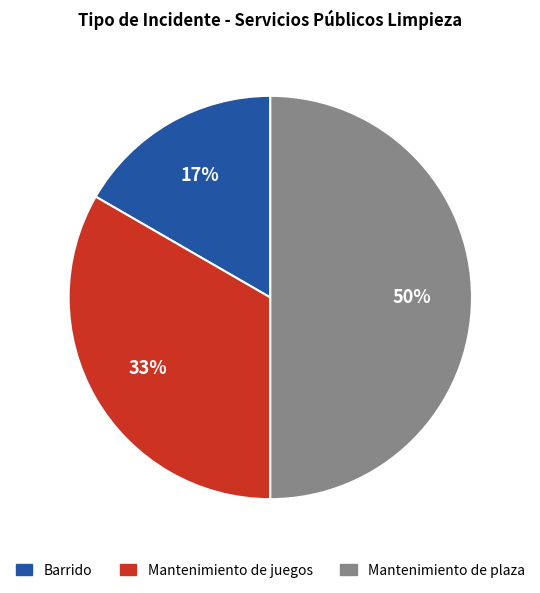

Combined, do Mantenimiento de plaza and Mantenimiento de juegos account for over 50%?

Yes